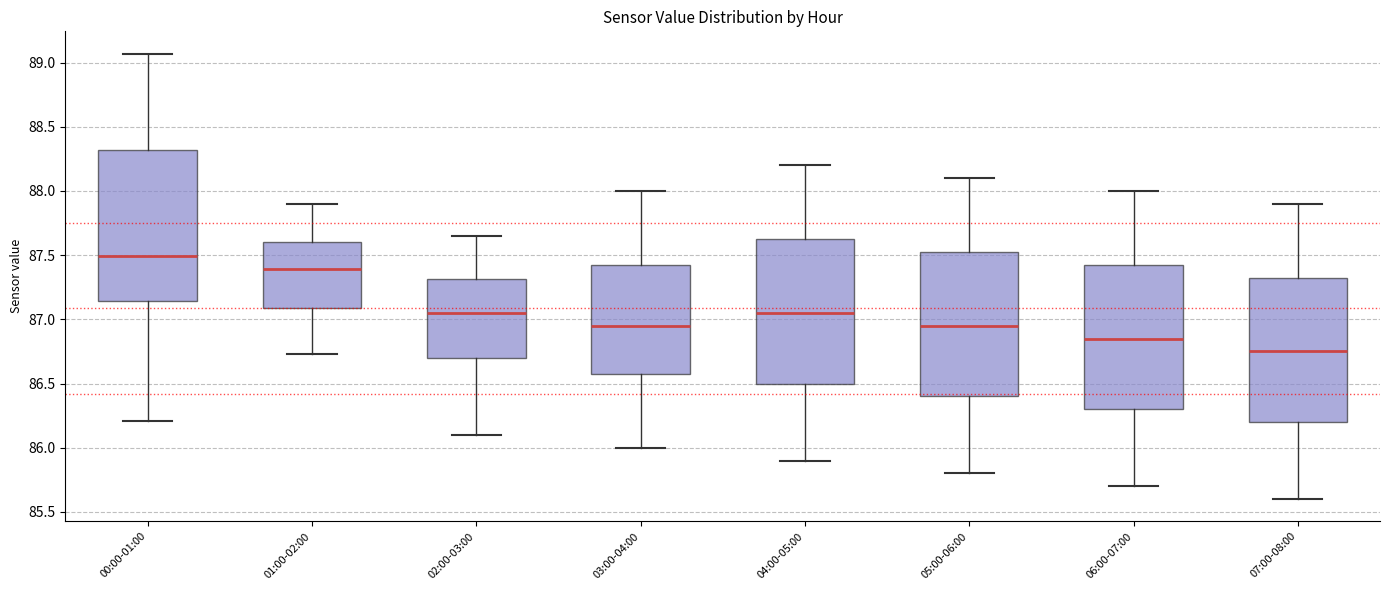

Reading left to right, read every box against the y-axis: the position of its median line, the range the box covers, and the ends of its whiskers. The values are not printed on the chart, so give them approximately, as read against the axis.

00:00-01:00: median 87.50, box 87.15 to 88.30, whiskers 86.20 to 89.05
01:00-02:00: median 87.40, box 87.10 to 87.60, whiskers 86.75 to 87.90
02:00-03:00: median 87.05, box 86.70 to 87.30, whiskers 86.10 to 87.65
03:00-04:00: median 86.95, box 86.60 to 87.45, whiskers 86.00 to 88.00
04:00-05:00: median 87.05, box 86.50 to 87.65, whiskers 85.90 to 88.20
05:00-06:00: median 86.95, box 86.40 to 87.55, whiskers 85.80 to 88.10
06:00-07:00: median 86.85, box 86.30 to 87.45, whiskers 85.70 to 88.00
07:00-08:00: median 86.75, box 86.20 to 87.35, whiskers 85.60 to 87.90